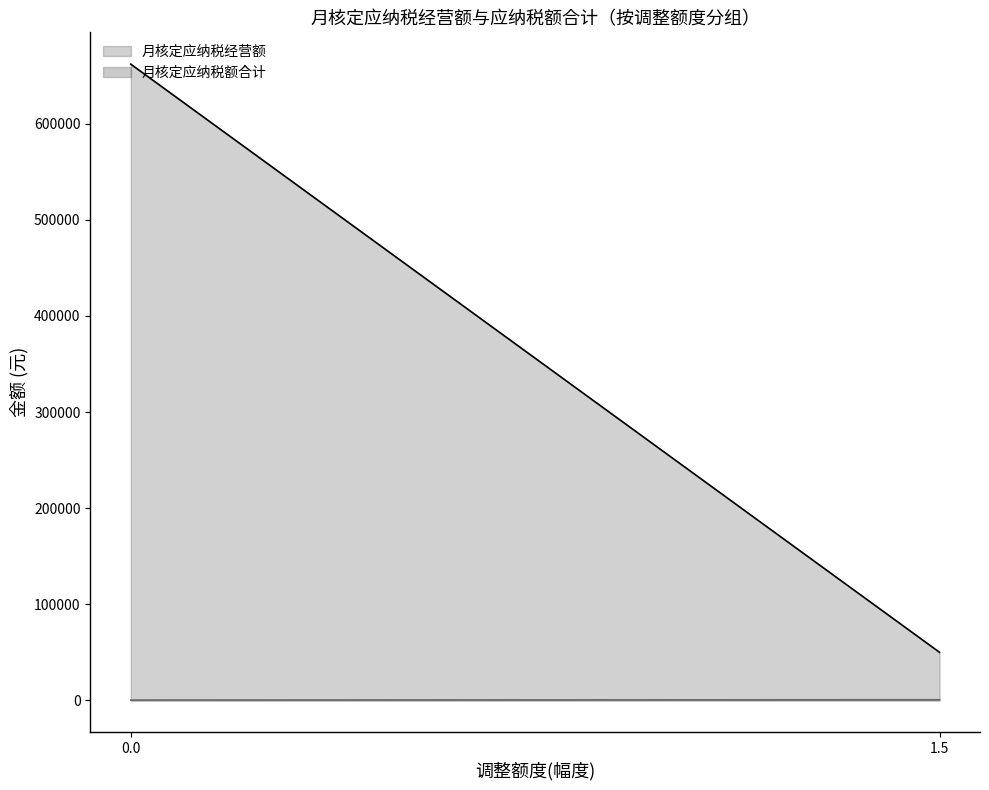

What is the spread (max minus min) of values at 1.5?

49350